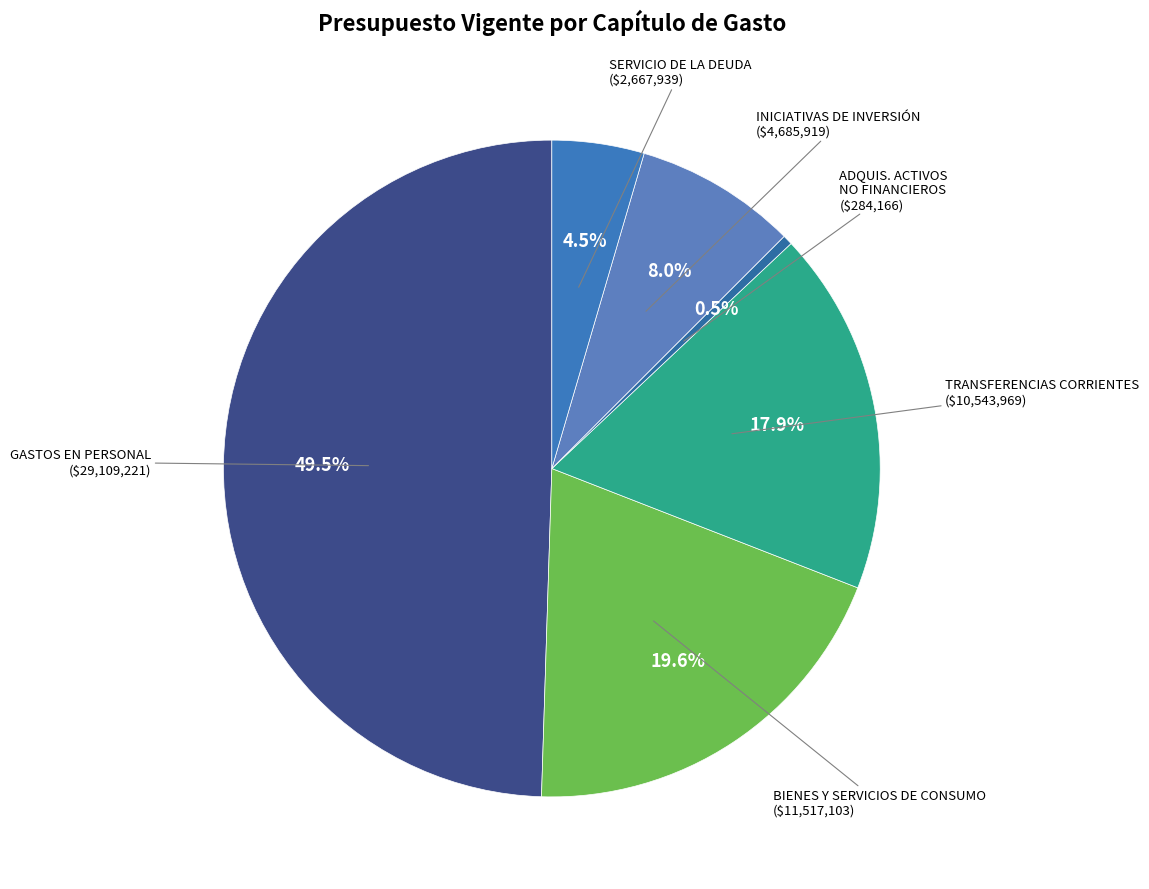

Count the number of slices in the pie.

6